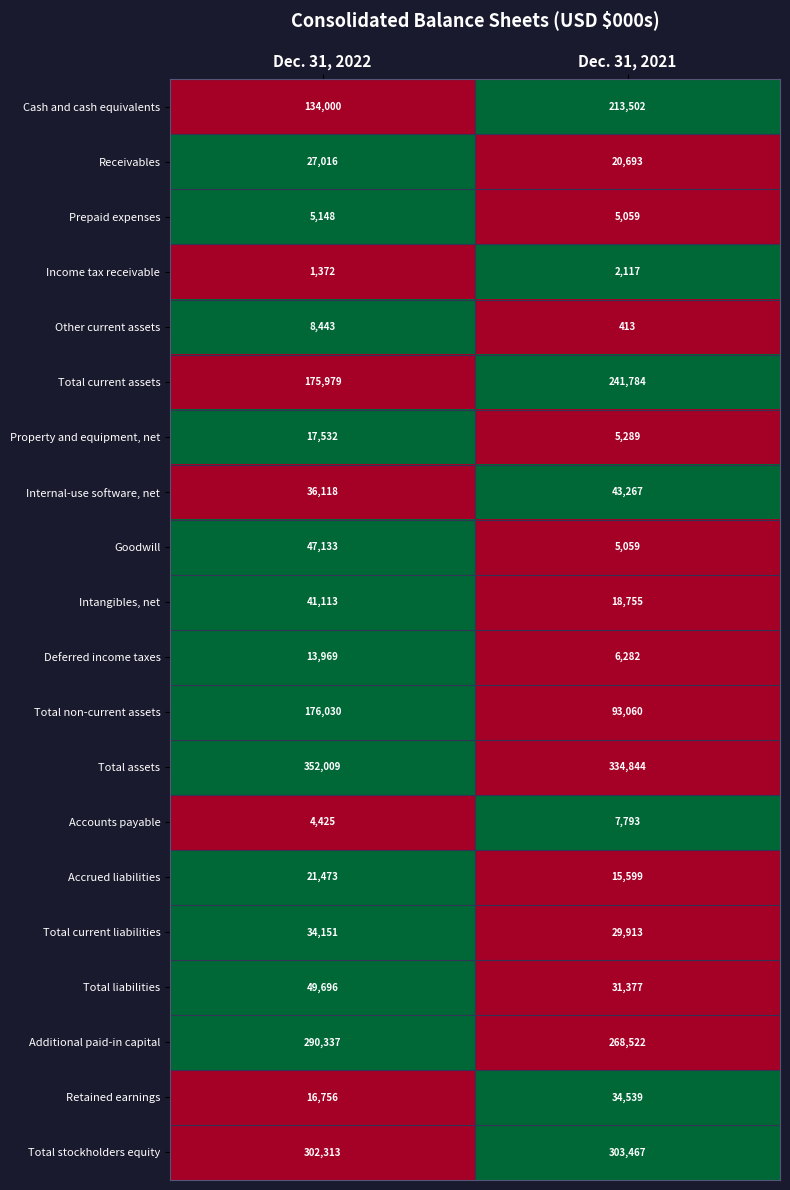

What is the total value across all series at Dec. 31, 2022?

1755013